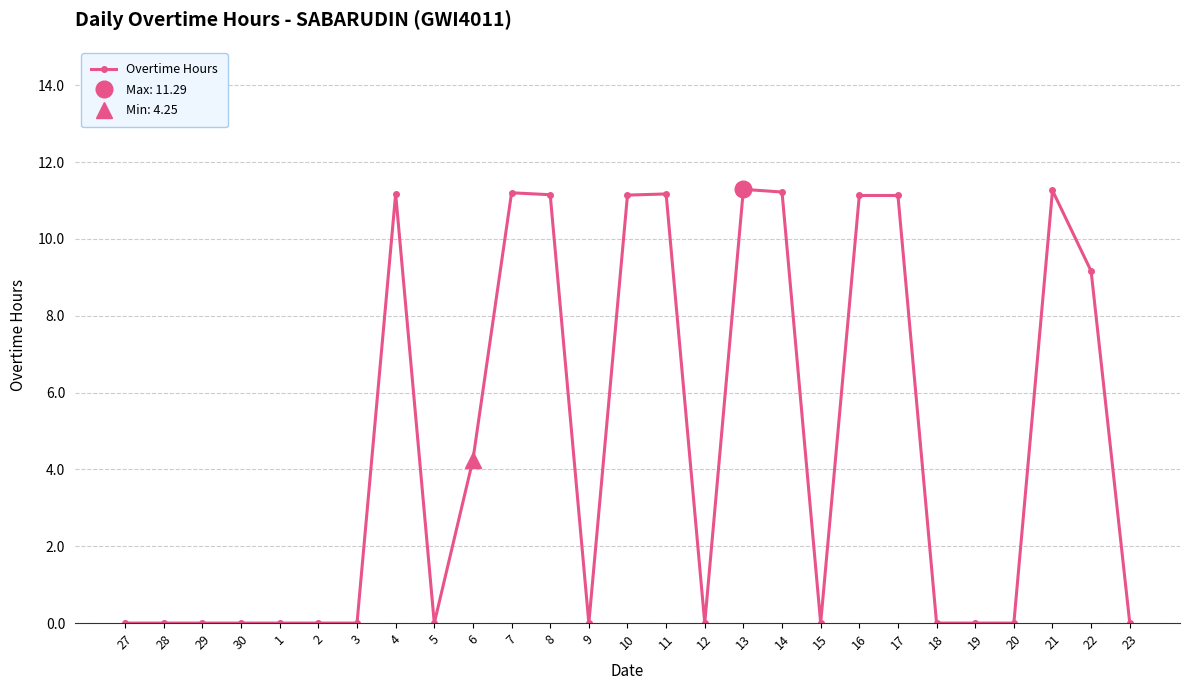

Is it true that the value at 1 is 0.0?

True